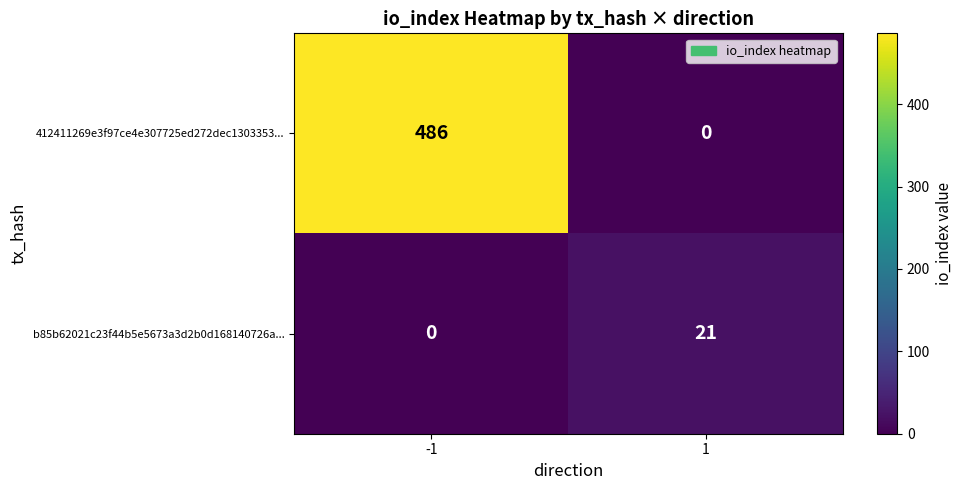

What value does the 412411269e3f97ce4e307725ed272dec1303353... series have at -1?

486